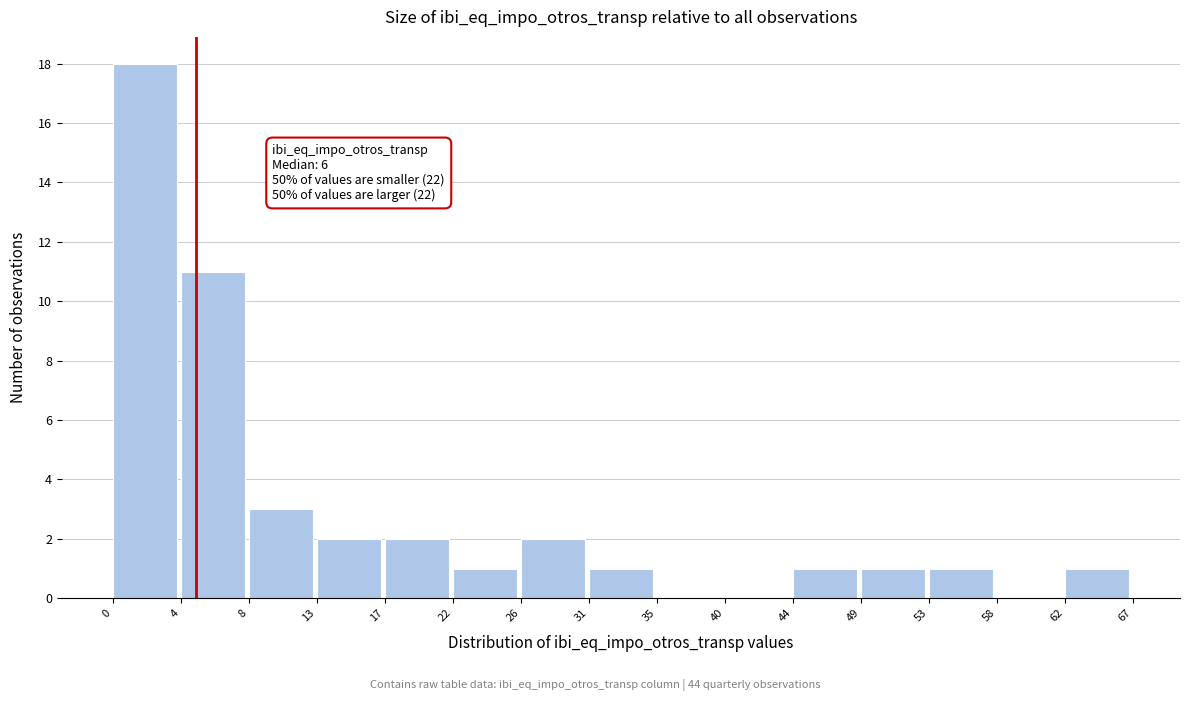

Reading left to right, what are all the values shown in this chart?

0=18	4=11	8=3	13=2	17=2	22=1	26=2	31=1	35=0	40=0	44=1	49=1	53=1	58=0	62=1